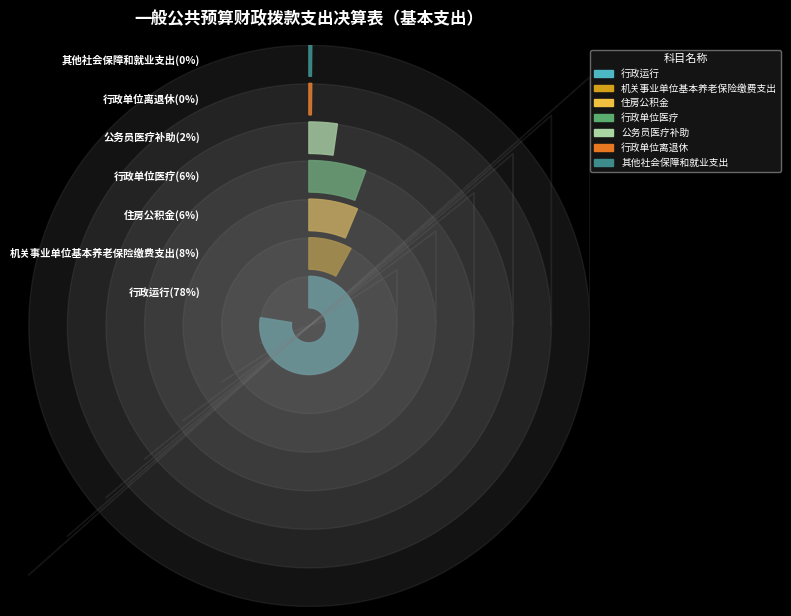

Does 行政运行 account for over 50% of the chart?

Yes